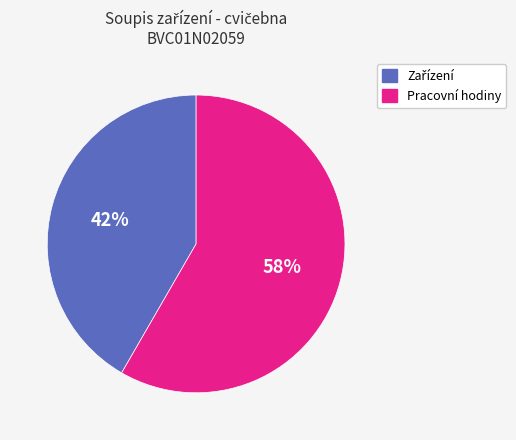

Is there any slice that represents more than half of the pie?

Yes